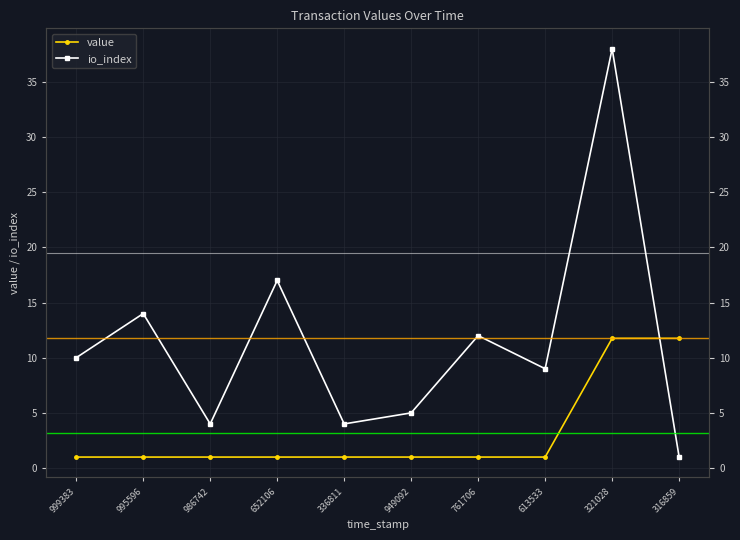

At how many categories does at least one series exceed 14?

2